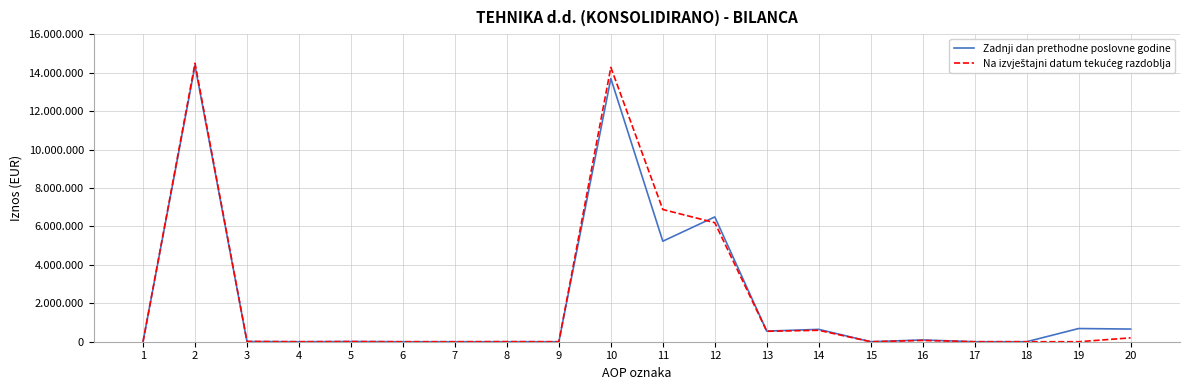

Does the chart have visible grid lines?

Yes